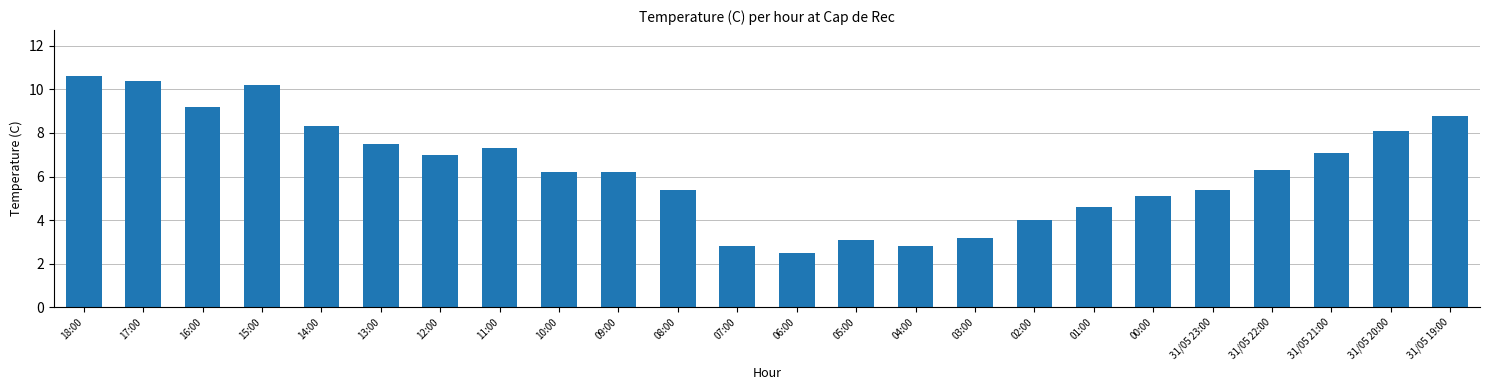

What is the smallest value displayed?

2.5